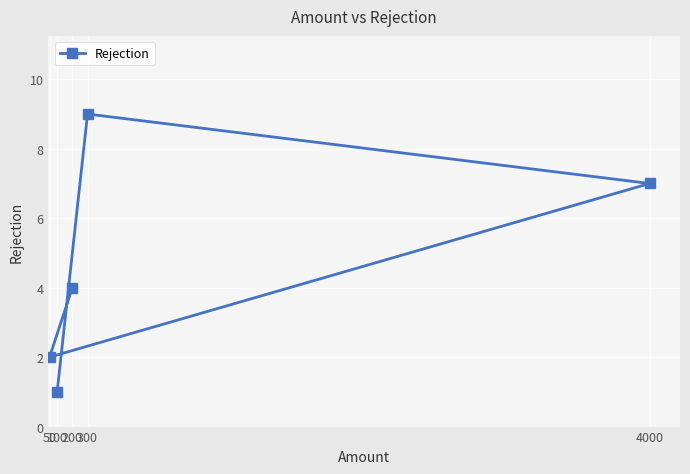

Approximately how many times larger is the value at 100 compared to 300?

0.1